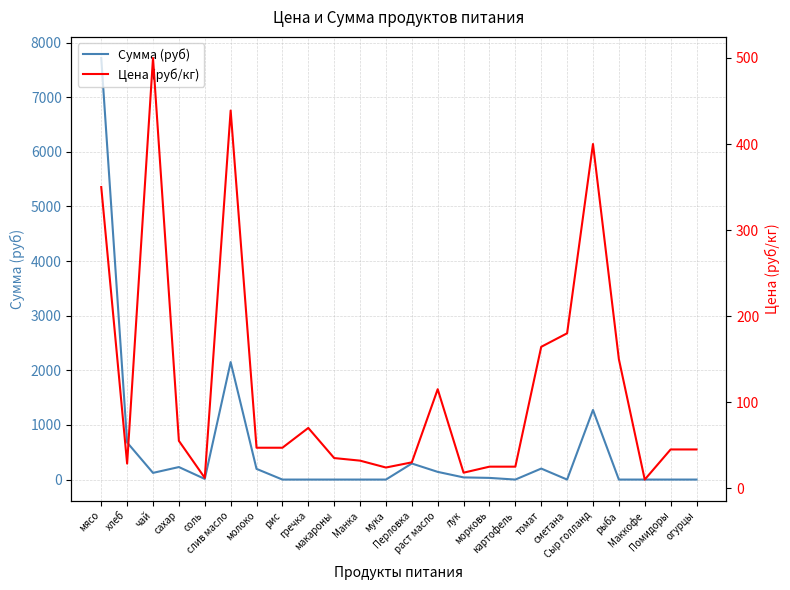

Is the value of Цена (руб/кг) at мука greater than the value of Сумма (руб) at гречка?

Yes